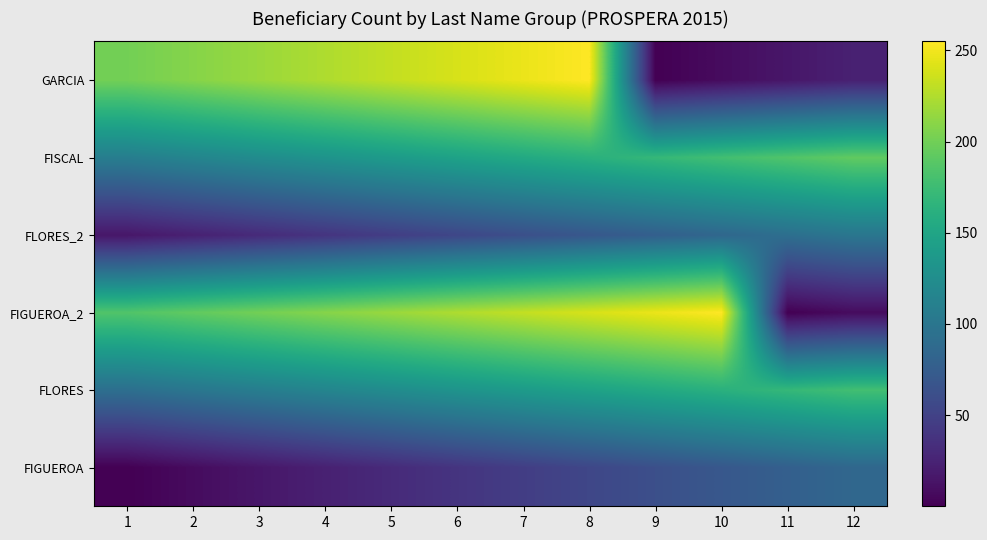

Which has a higher value, 1 or 4?

4